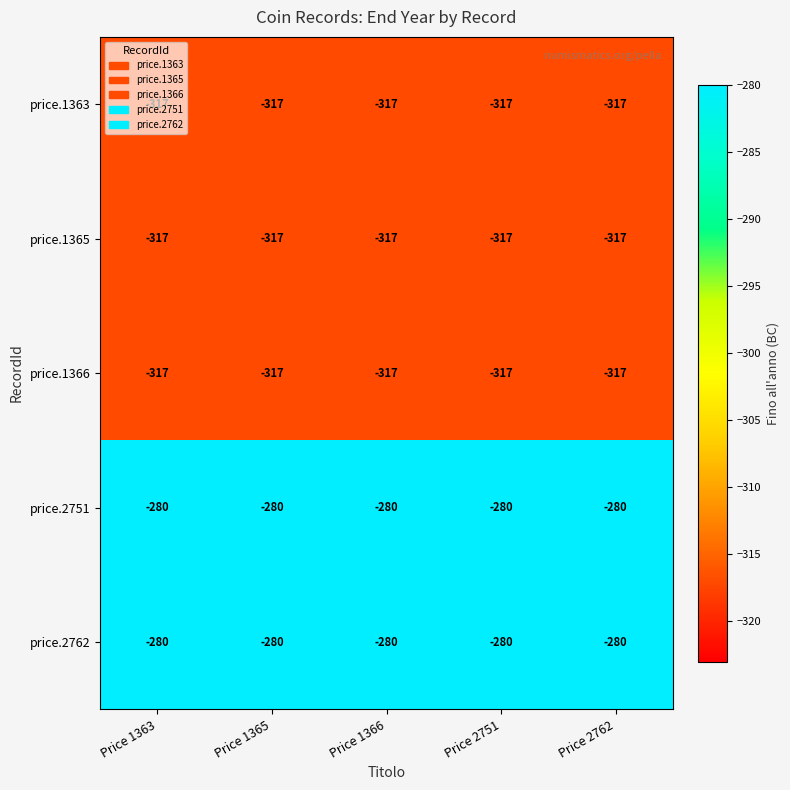

What is the approximate value of price.1363 at Price 2751?

-317